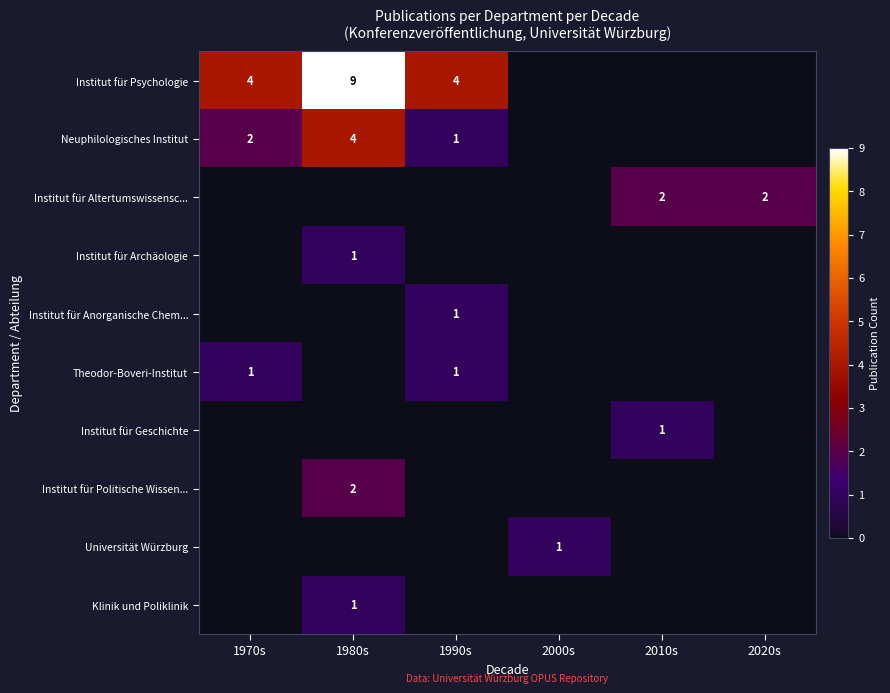

Is it true that Institut für Altertumswissensc... equals 2 at 2020s?

True